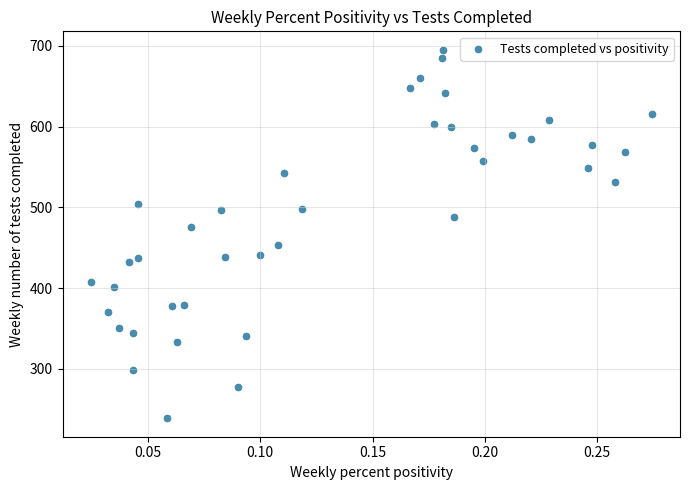

What is the range of Y values (max minus min)?

456